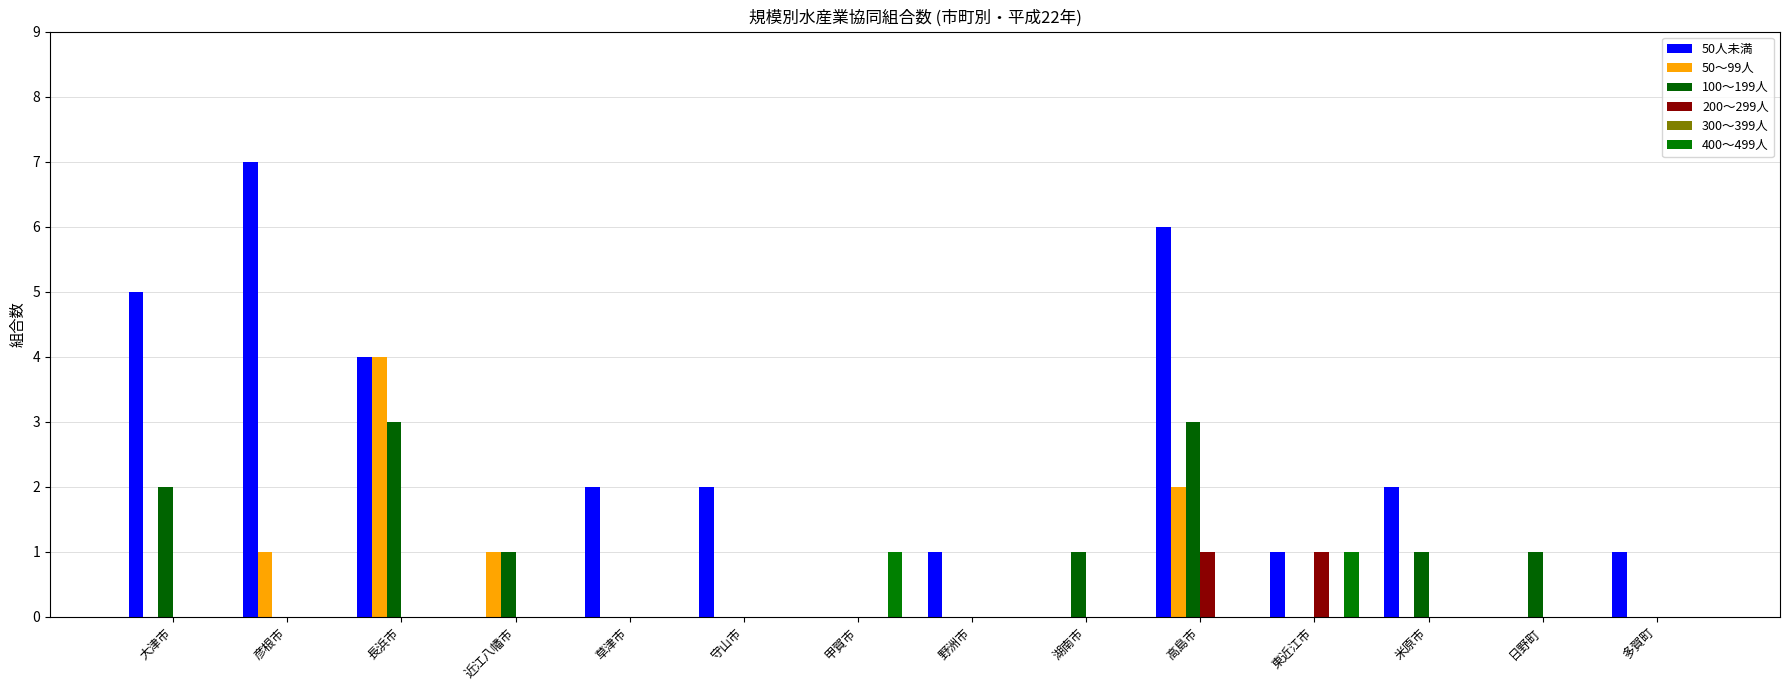

What is the average value of the 50人未満 series?

2